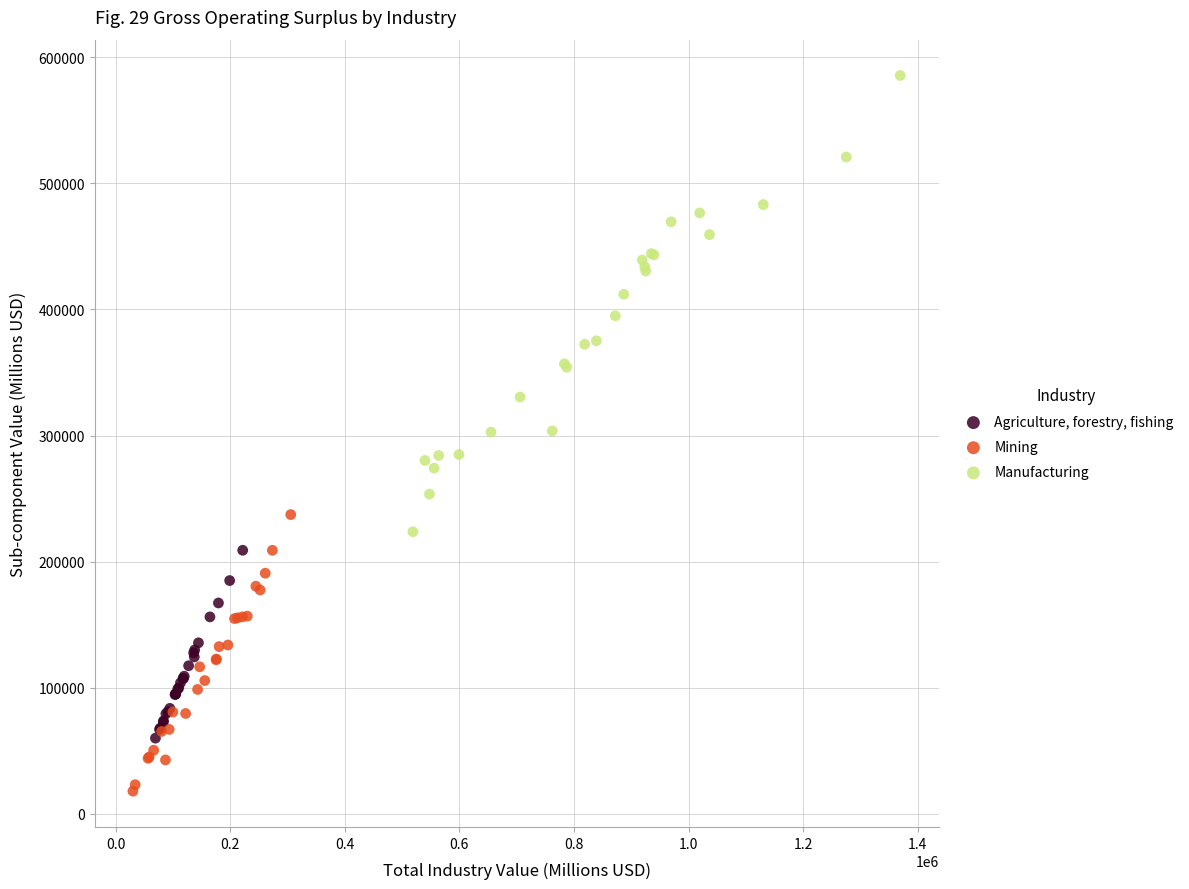

Which series has the largest Y range (max minus min)?

Manufacturing